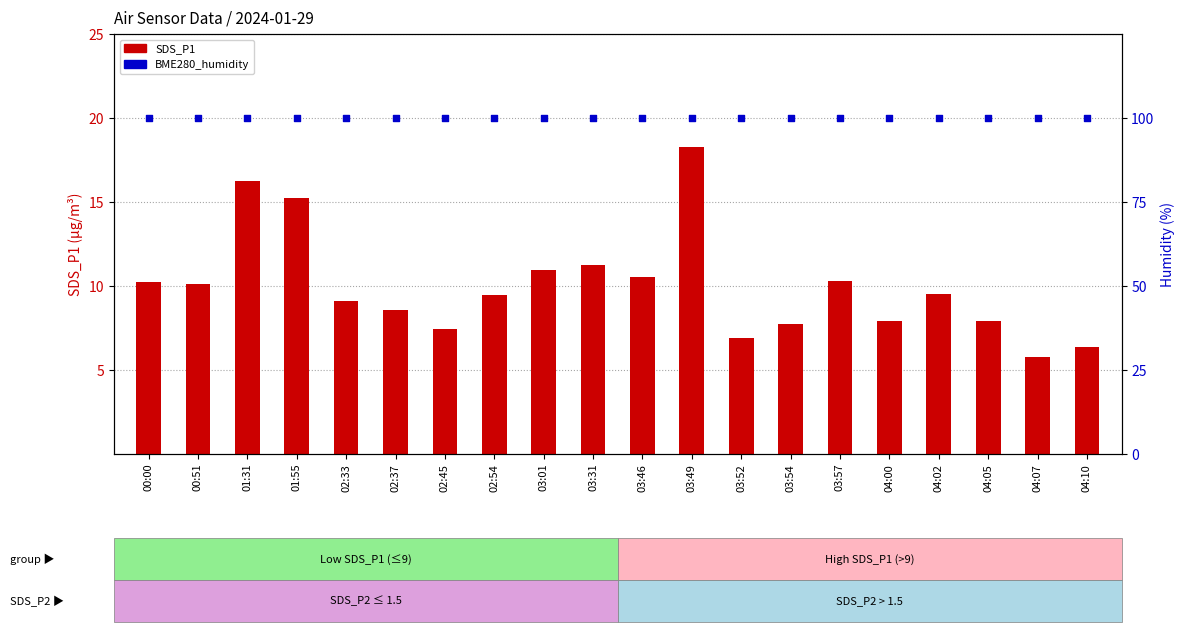

Which series has the widest spread of Y values?

SDS_P1